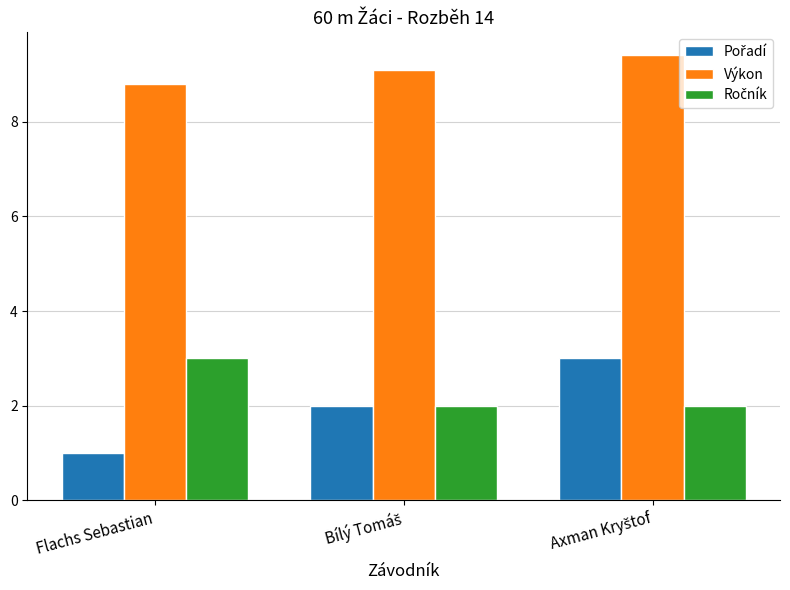

What is the total value across all series at Flachs Sebastian?

12.8